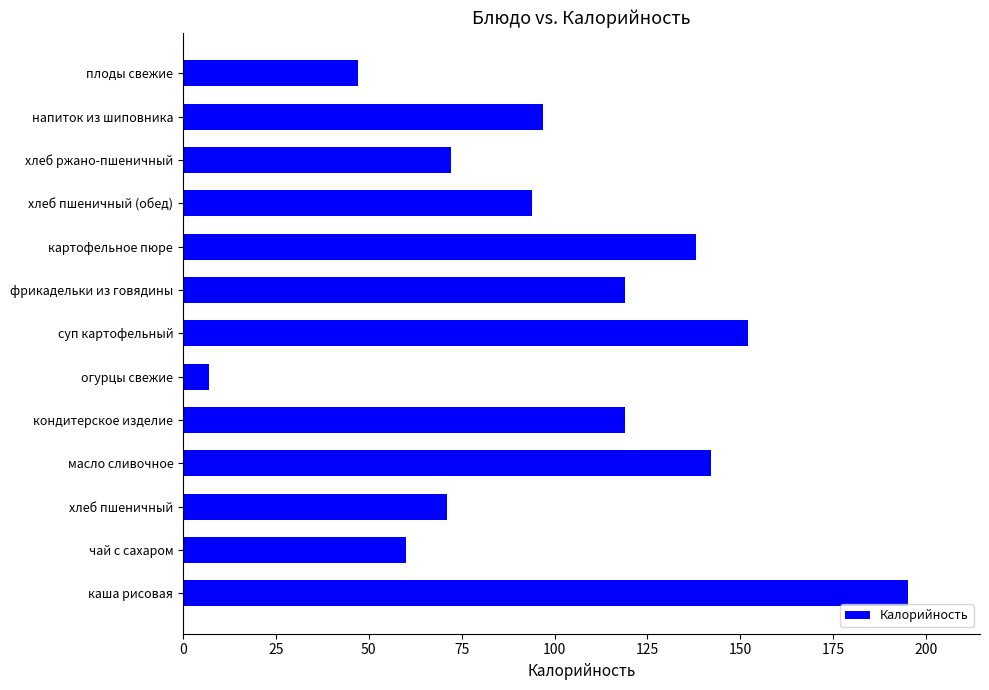

Approximately how many times larger is the value at хлеб пшеничный (обед) compared to хлеб пшеничный?

1.3